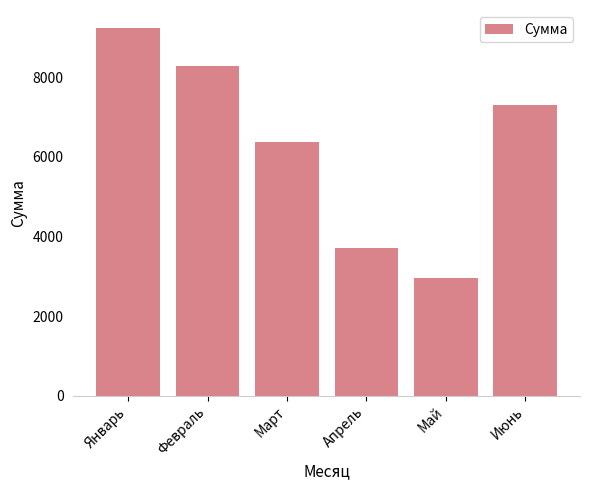

What is the value of the 5th bar from the left?

2948.9